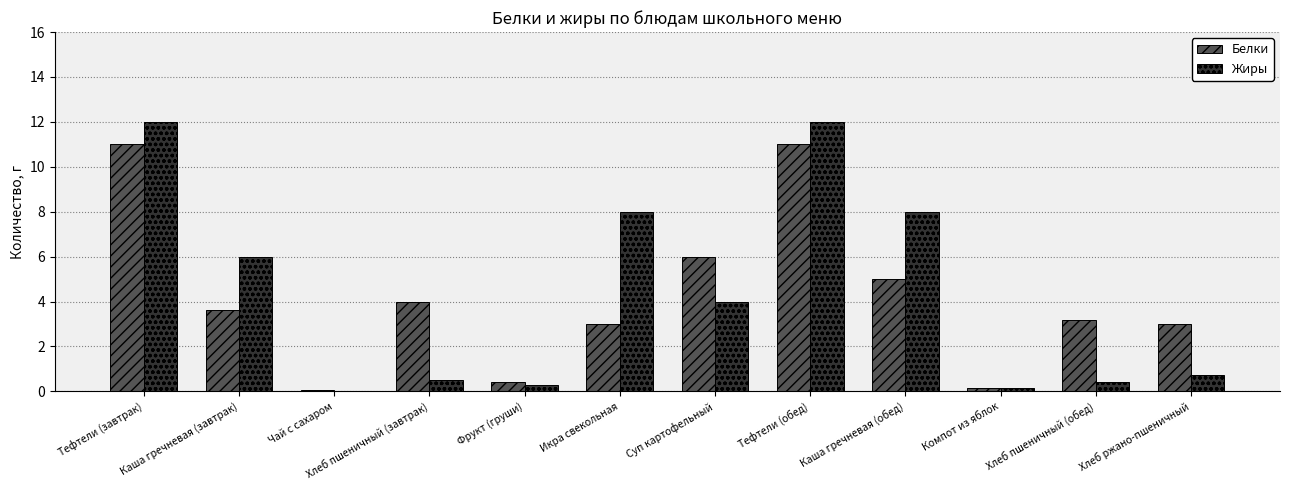

Between Суп картофельный and Компот из яблок, which series saw the biggest shift?

Белки